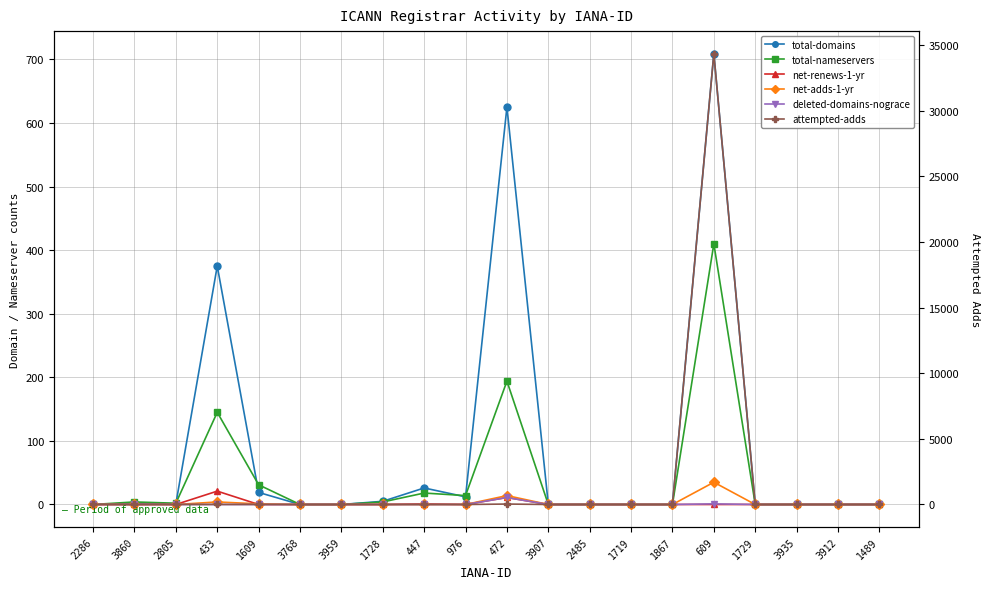

Reading left to right, list all the values displayed in this chart.

total-domains: 0	2	1	375	19	0	0	5	26	12	625	0	0	0	0	709	0	0	0	0
total-nameservers: 0	4	2	145	31	0	0	4	18	14	194	0	0	0	0	410	0	0	0	0
net-renews-1-yr: 0	0	0	21	0	0	0	0	1	0	11	0	0	0	0	0	0	0	0	0
net-adds-1-yr: 0	0	0	4	1	0	0	0	0	0	14	0	0	0	0	35	0	0	0	0
deleted-domains-nograce: 0	0	0	0	0	0	0	0	0	0	11	0	0	0	0	1	0	0	0	0
attempted-adds: 0	0	0	4	3	0	0	0	0	0	34	0	0	0	0	34343	0	0	0	0